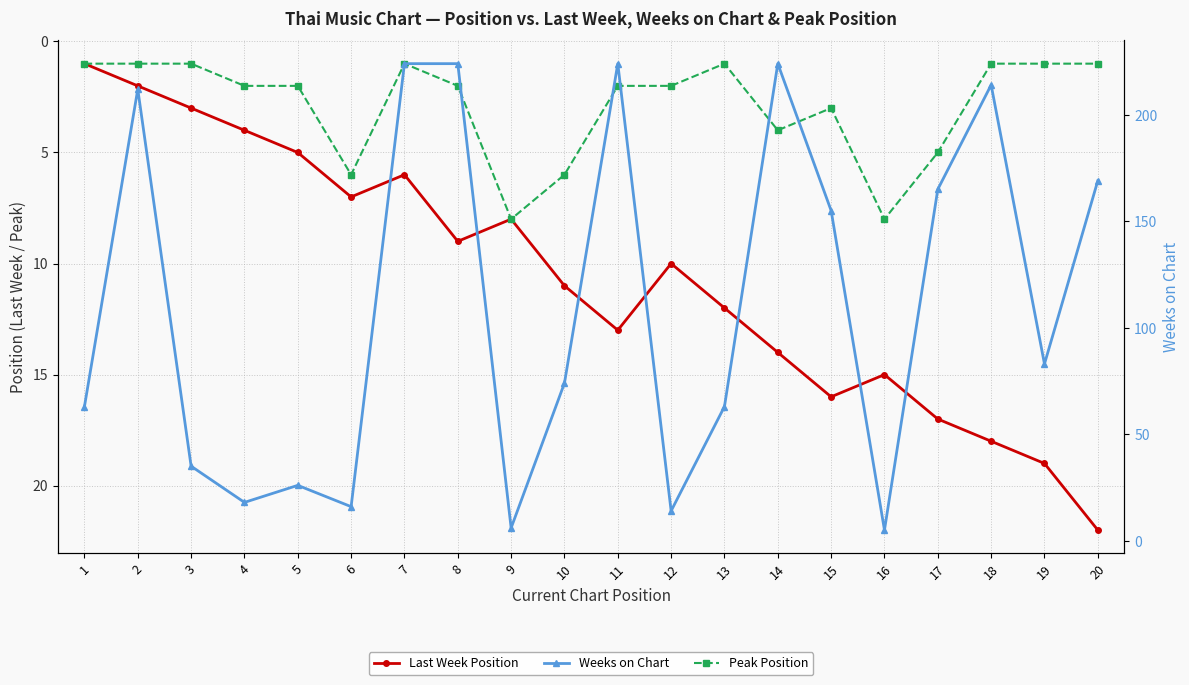

What is the sum of the Weeks on Chart values at 3 and 5?

61